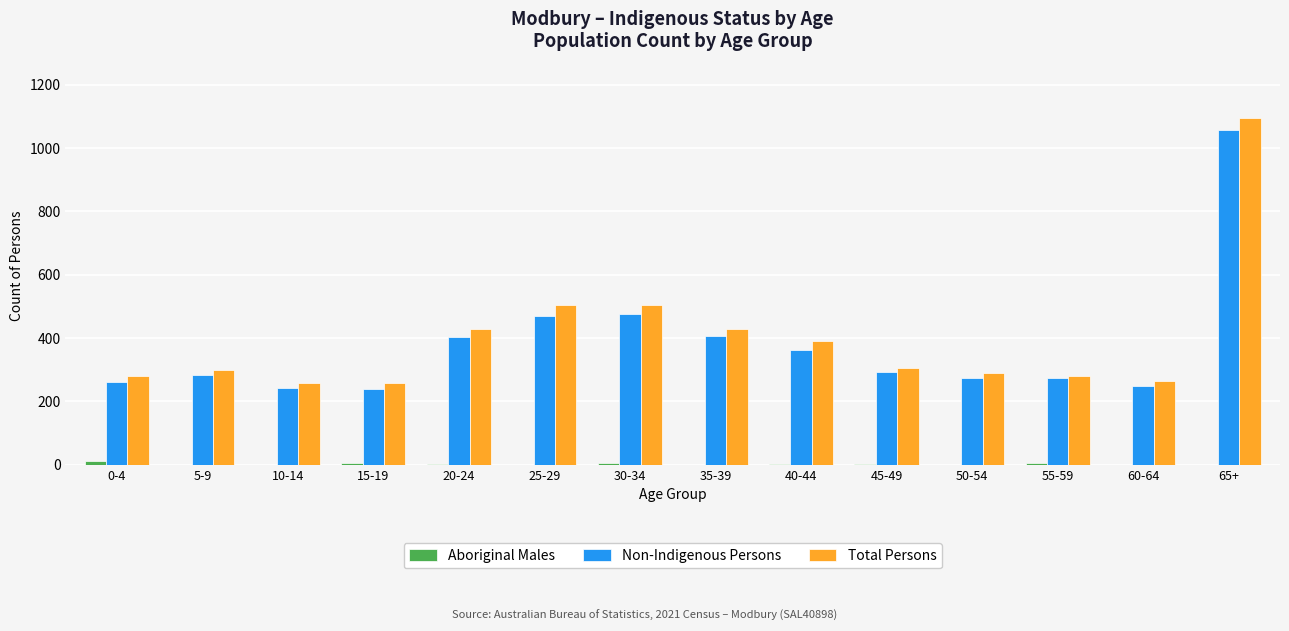

Between 50-54 and 65+, which series saw the biggest shift?

Total Persons